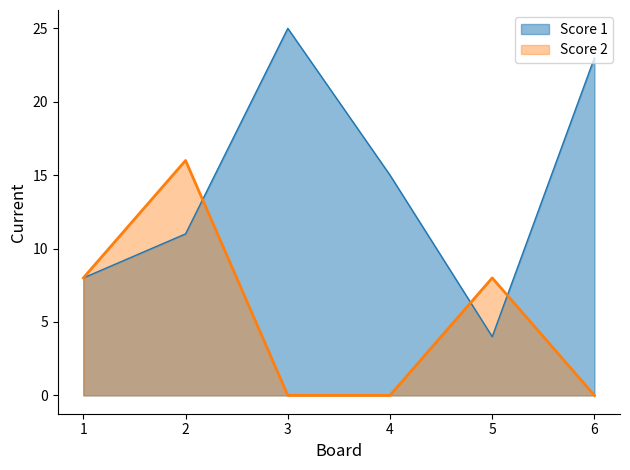

Which has a higher value, 6 or 3?

3